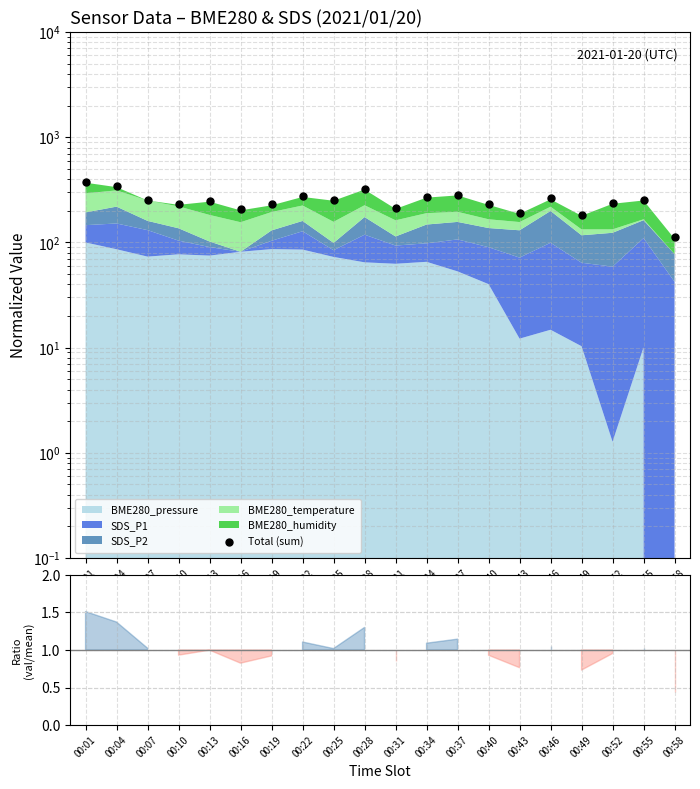

What is the ratio of the value at 00:19 to the value at 00:58?

2.0